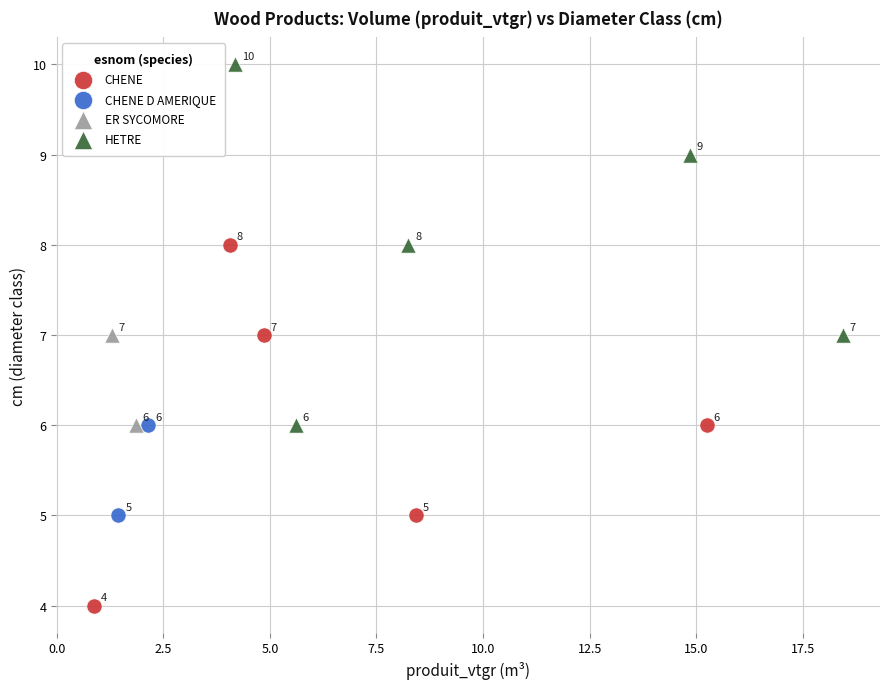

What are all the series names shown in the legend?

CHENE, CHENE D AMERIQUE, ER SYCOMORE, HETRE